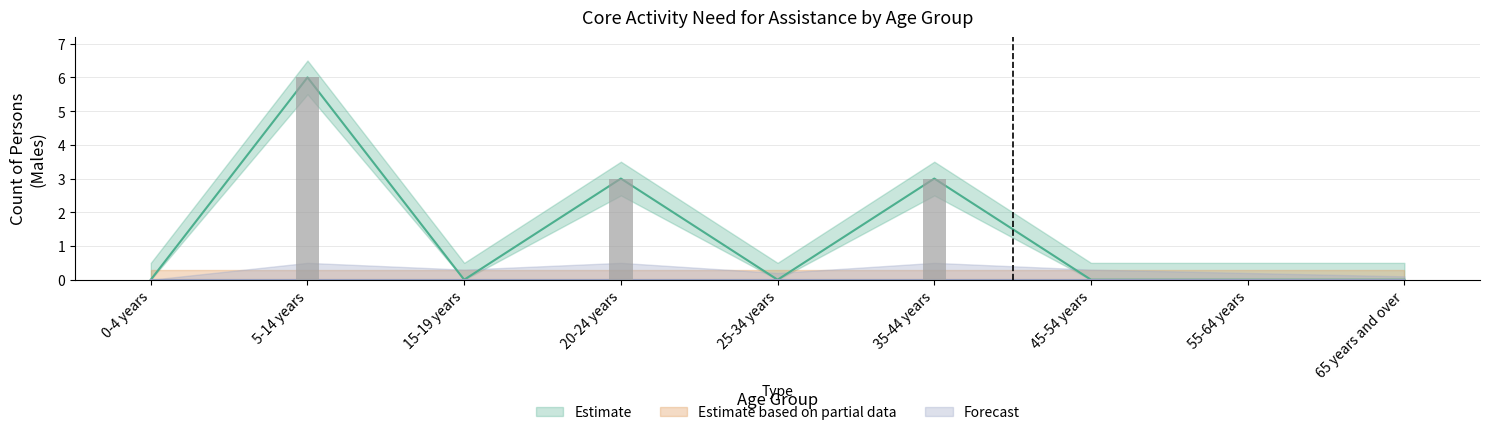

How many bars are there in each group?

3